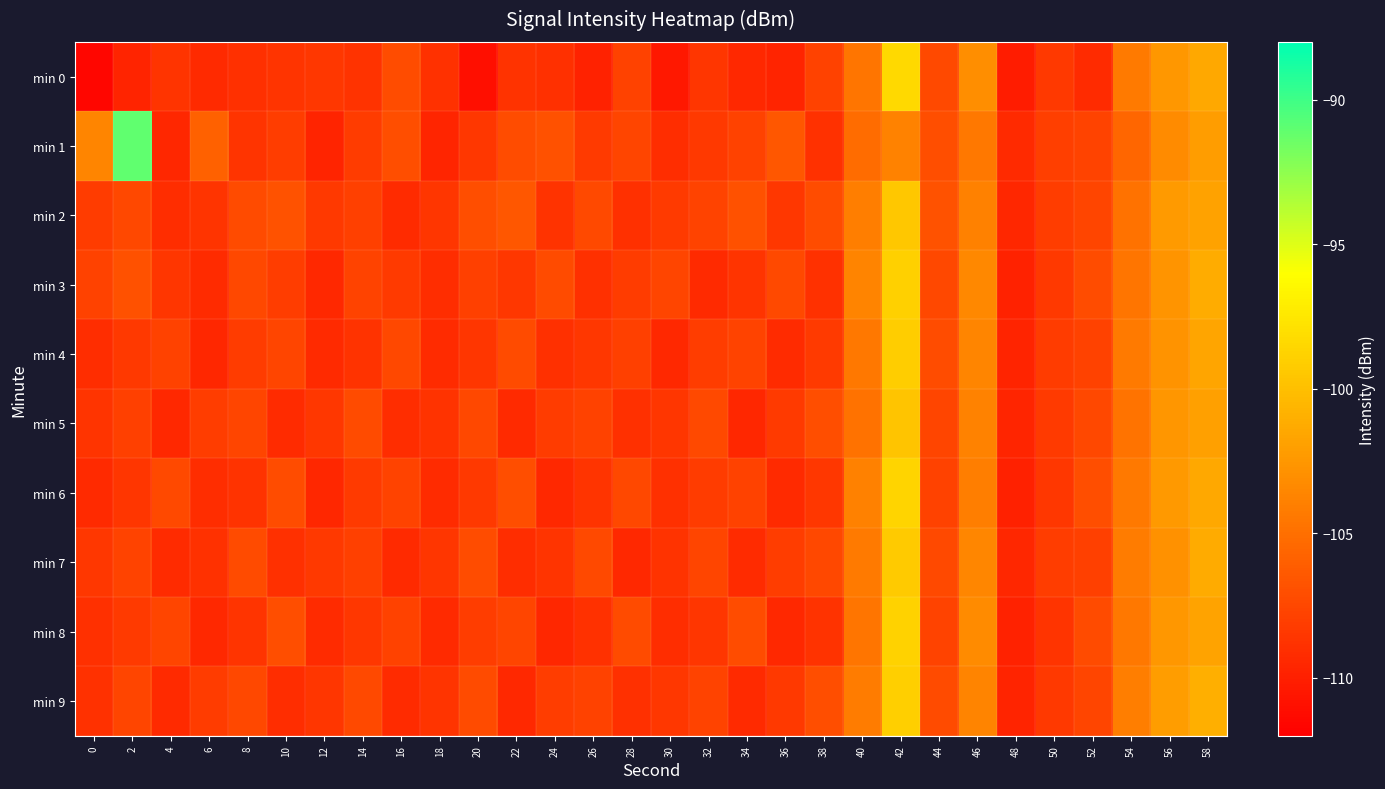

Which series has the widest spread of values?

min 1